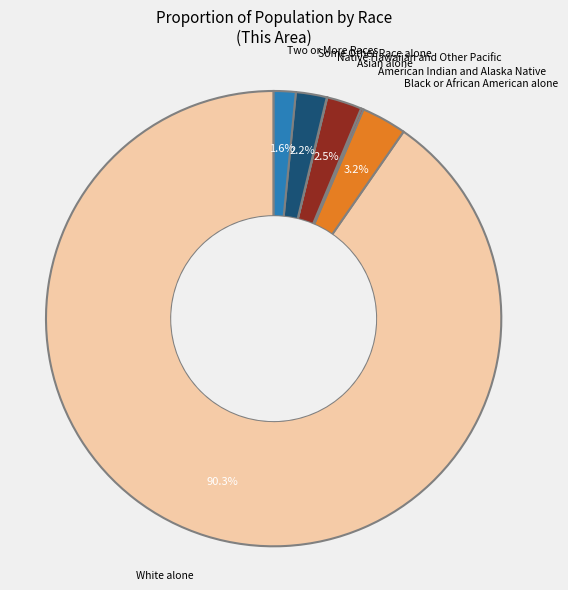

Is there a majority slice in this chart?

Yes